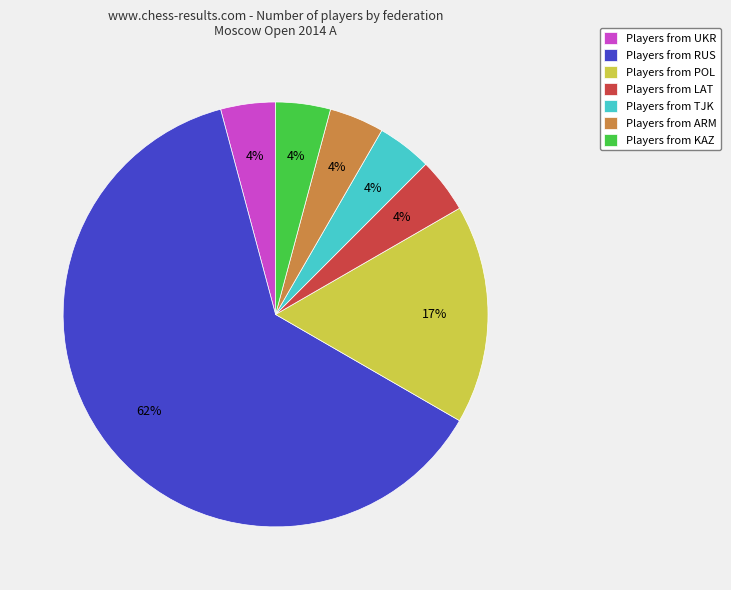

To the nearest percent, what portion does Players from POL represent?

17%